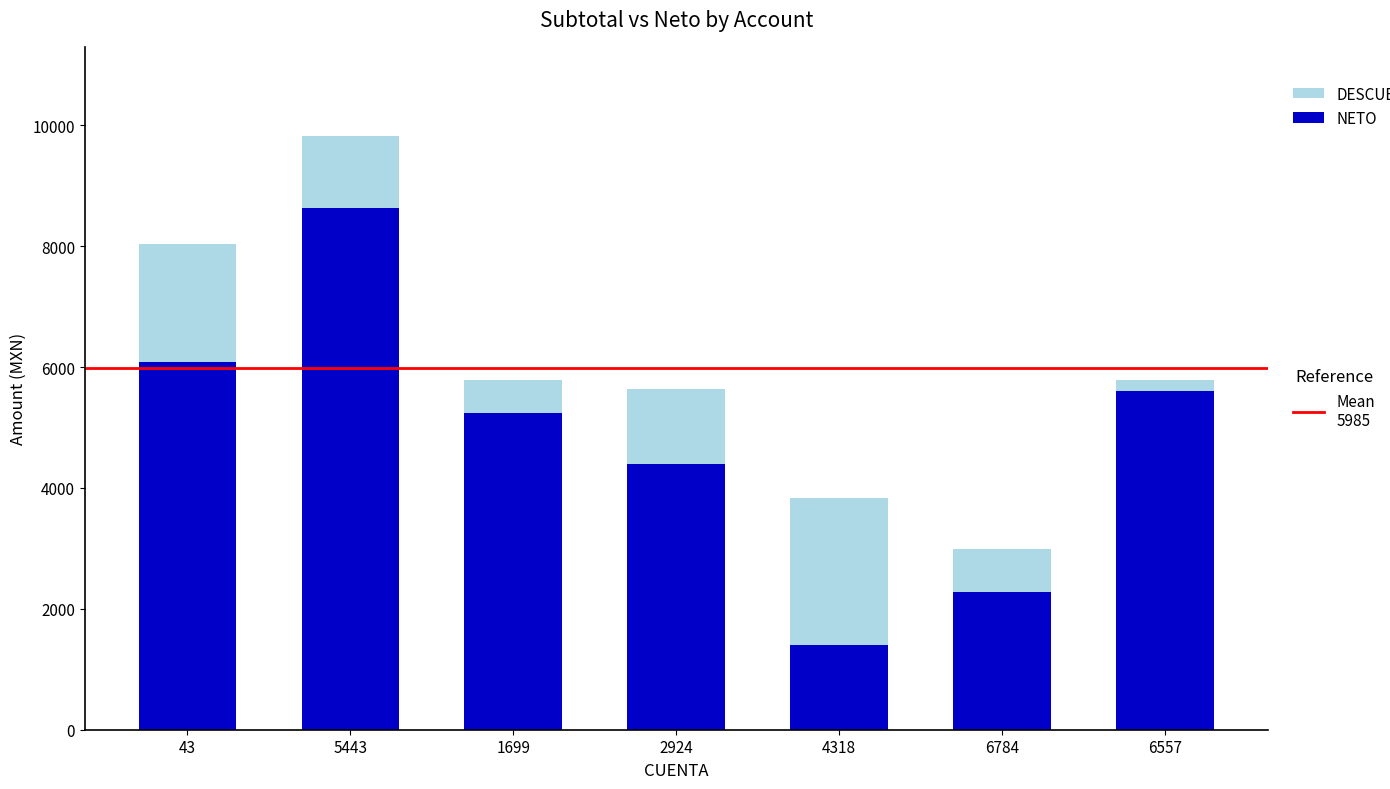

At which category is the sum across all series the highest?

5443